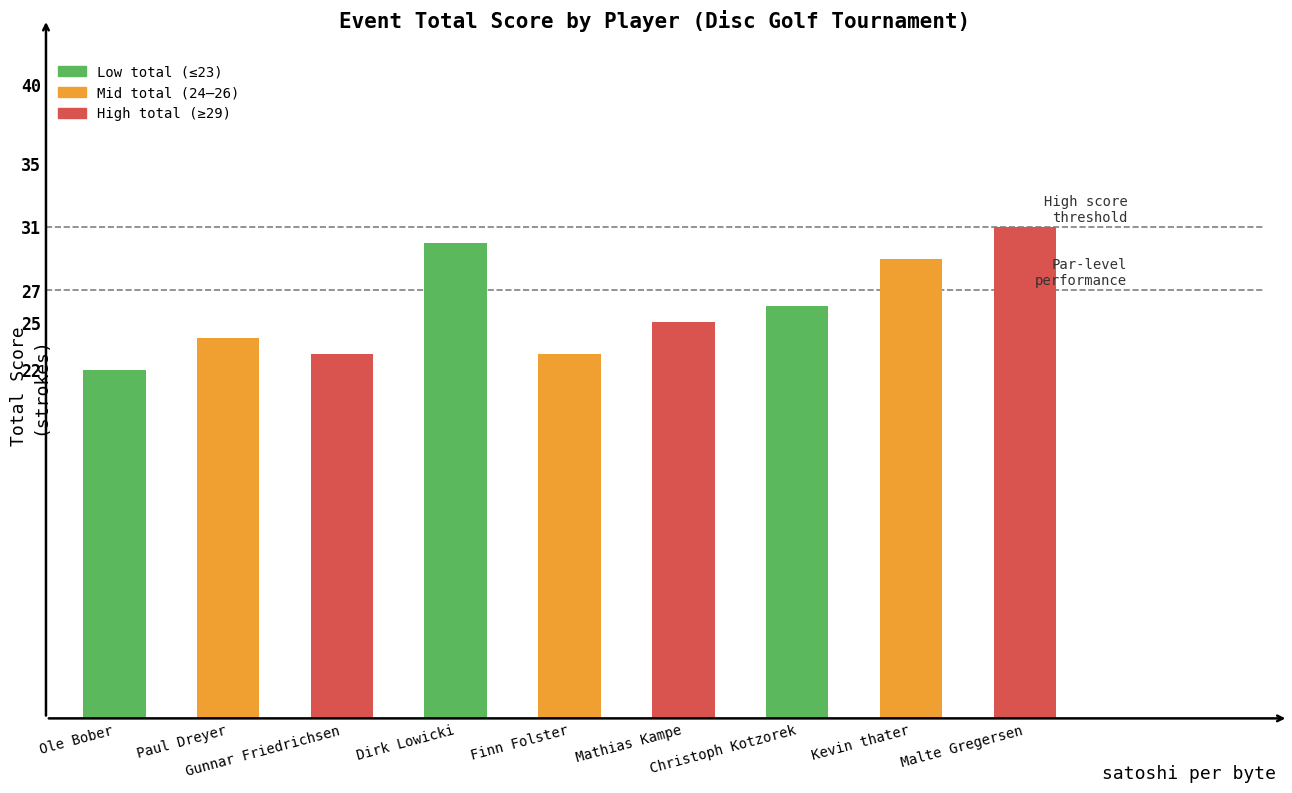

What is the sum of the values at Dirk Lowicki and Paul Dreyer?

54